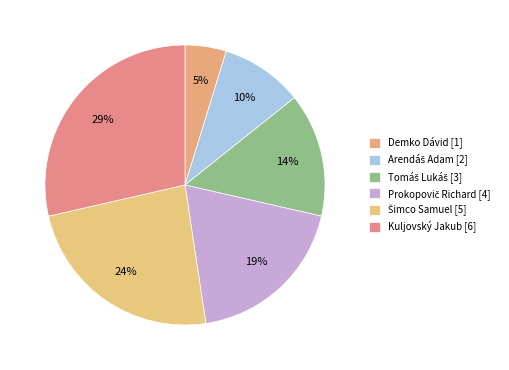

Count the number of slices in the pie.

6